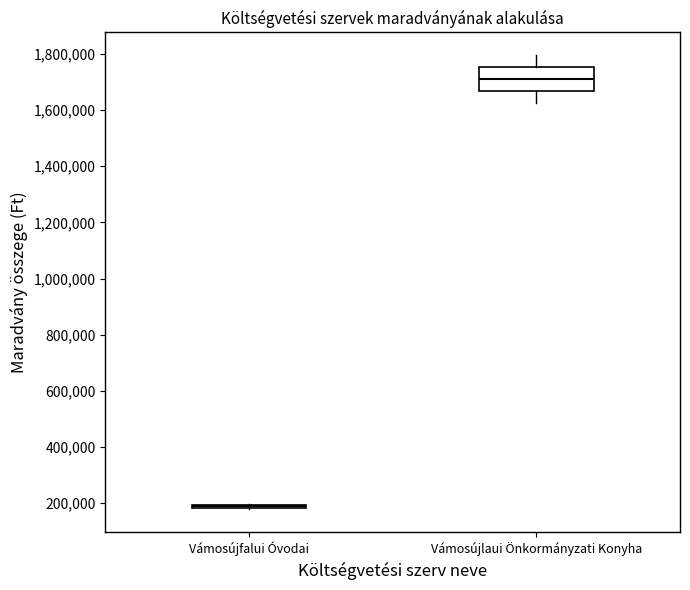

Comparing the boxes themselves (not the whiskers), which one is the tallest?

Vámosújlaui Önkormányzati Konyha